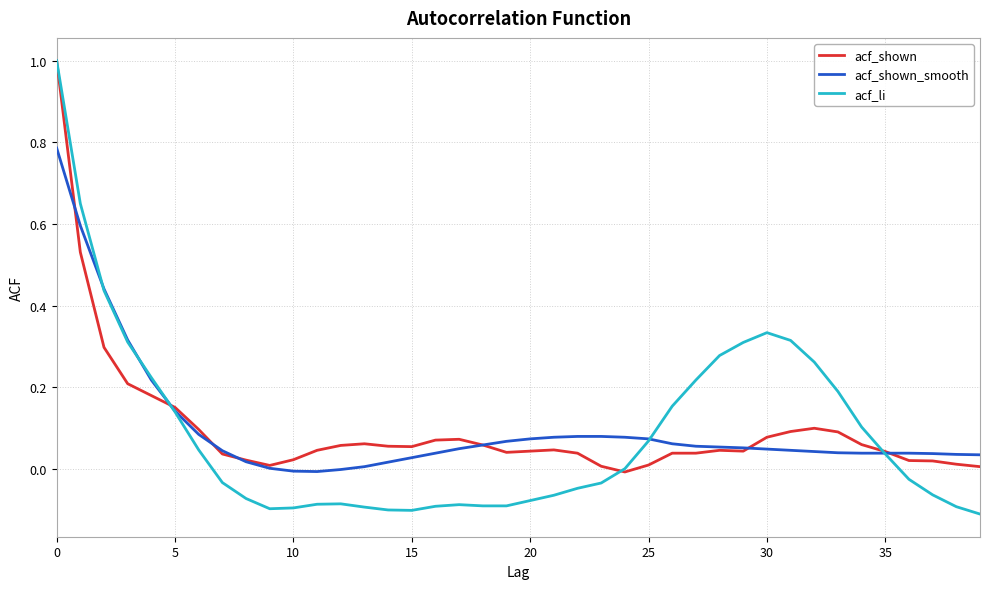

Which series has the largest range (max minus min)?

acf_li